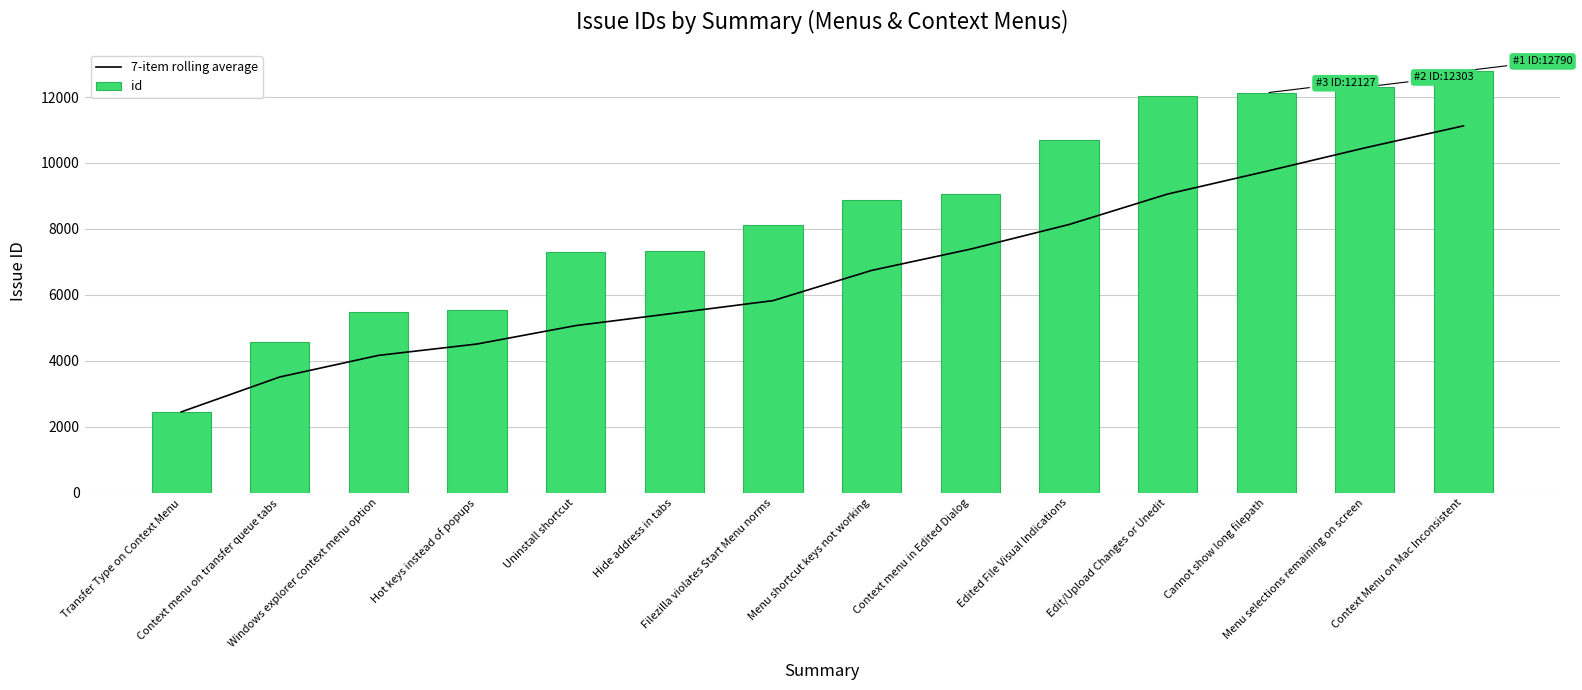

At which category is the sum across all series the highest?

Context Menu on Mac Inconsistent